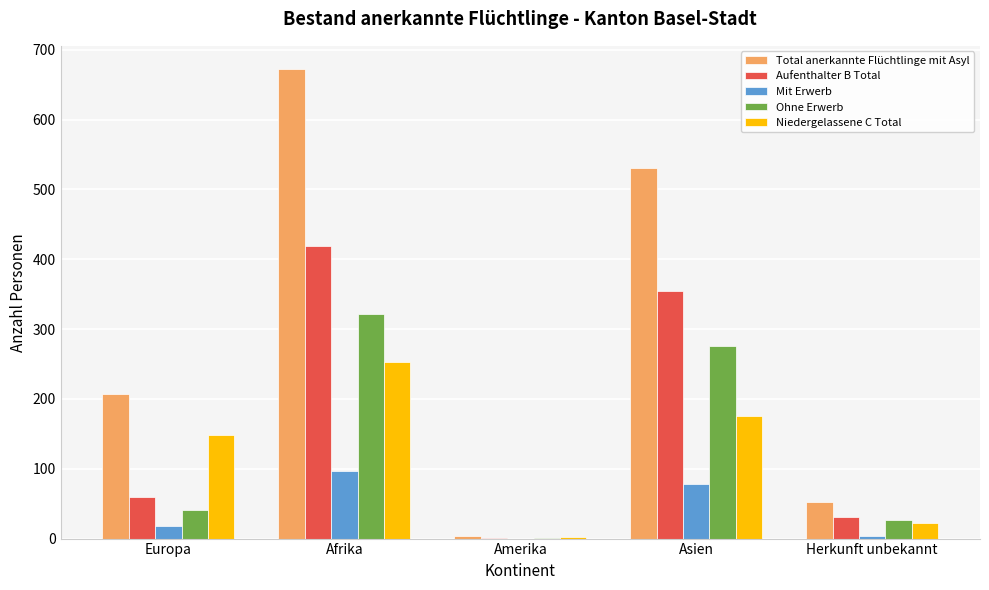

Where is Aufenthalter B Total nearest to the value 210?

Asien